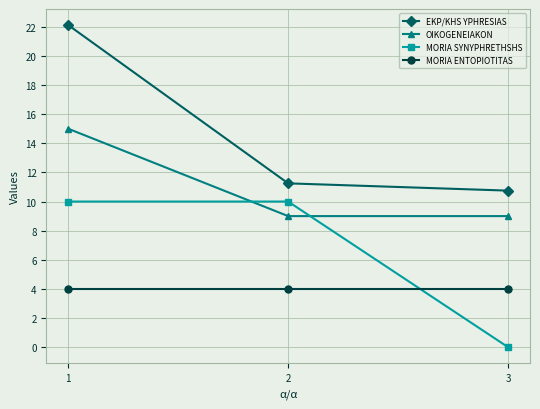

What is the value of the MORIA SYNYPHRETHSHS point at the 2nd from the left?

10.0